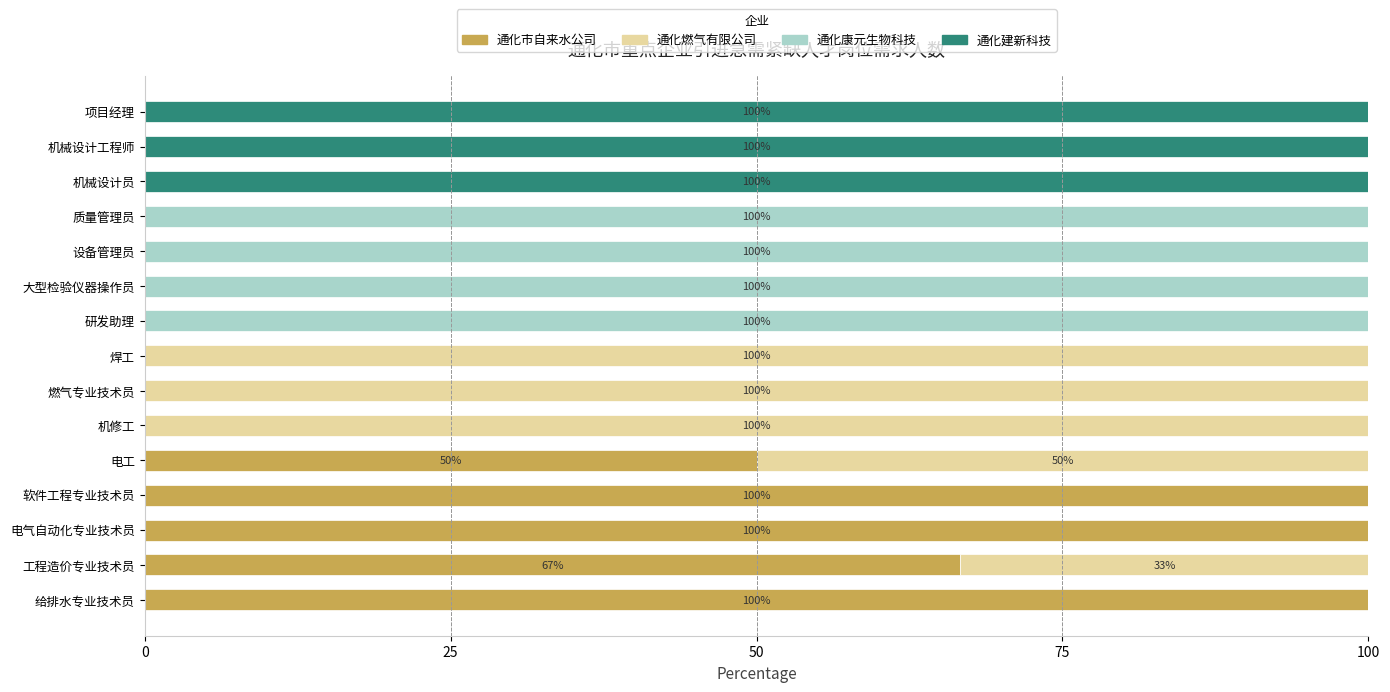

What is the total value across all series at 项目经理?

100.0